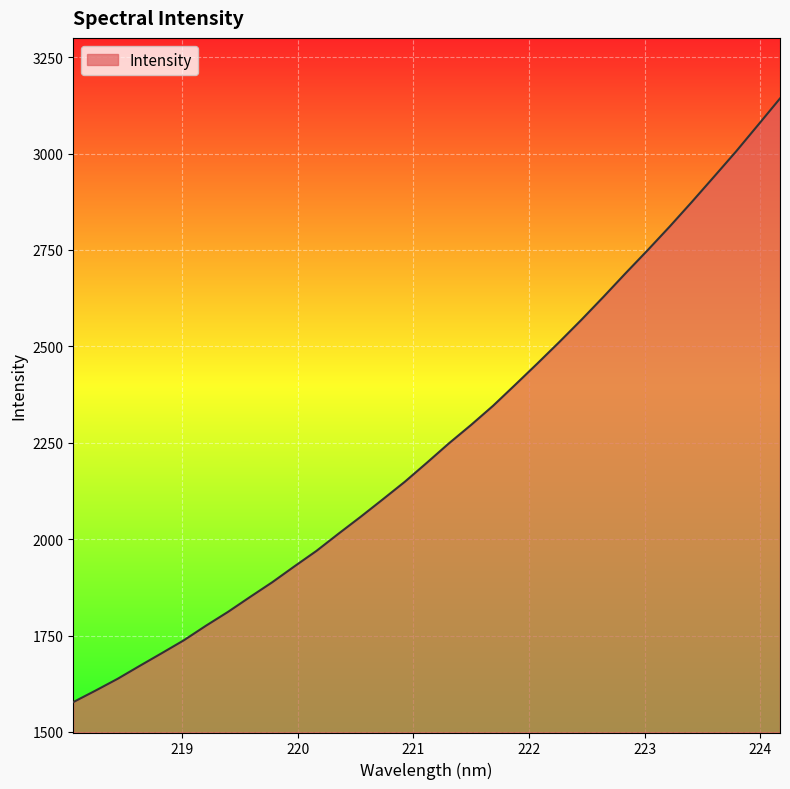

What is the difference between the maximum and minimum values?

1565.8